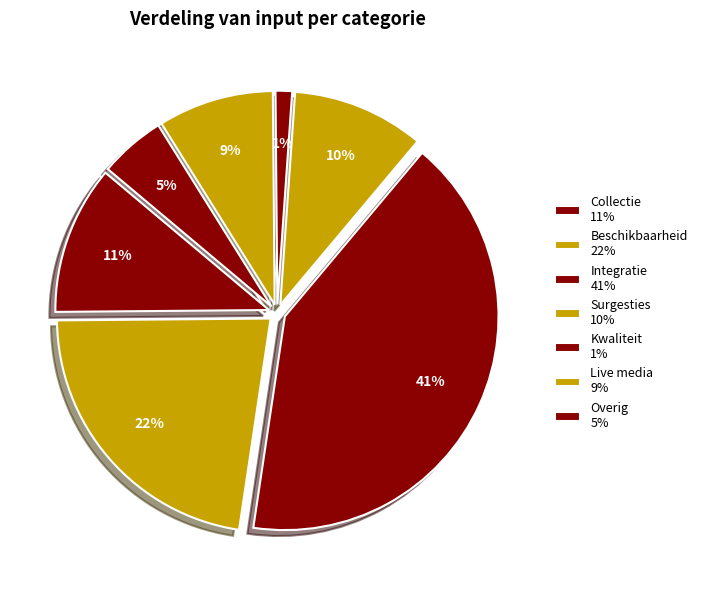

Which category has the biggest portion of the pie?

Integratie